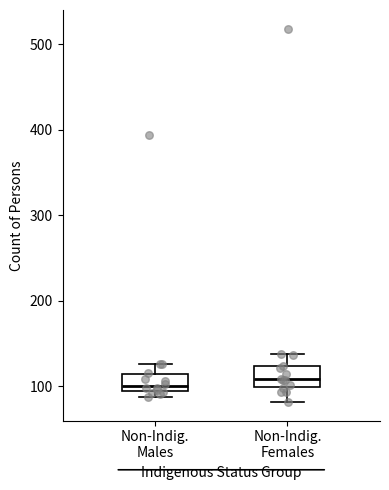

Where does the lower whisker of the box for Non-Indig. Females end on the y-axis? The values are not printed on the chart, so give them approximately, as read against the axis.

80